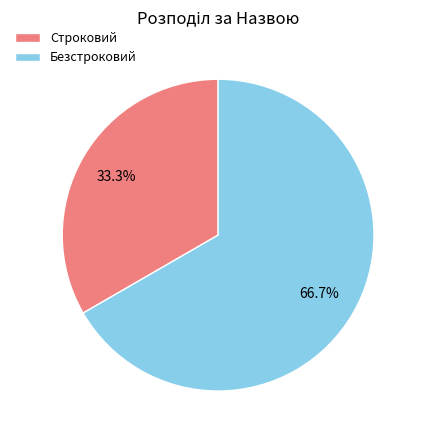

Rank the categories by value from lowest to highest.

Строковий, Безстроковий